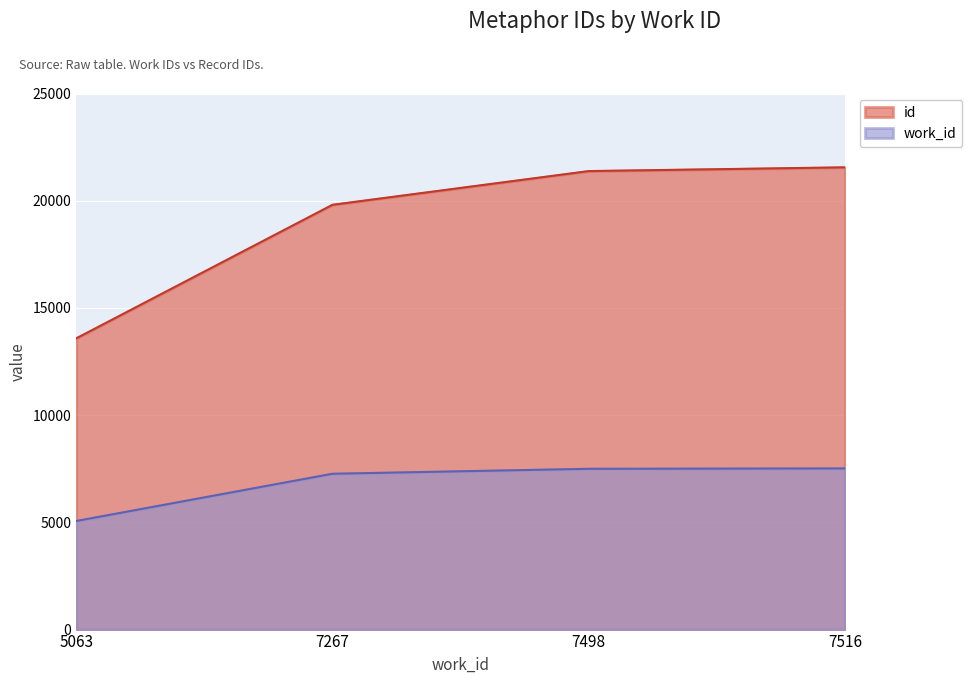

At how many categories does at least one series exceed 20483?

2